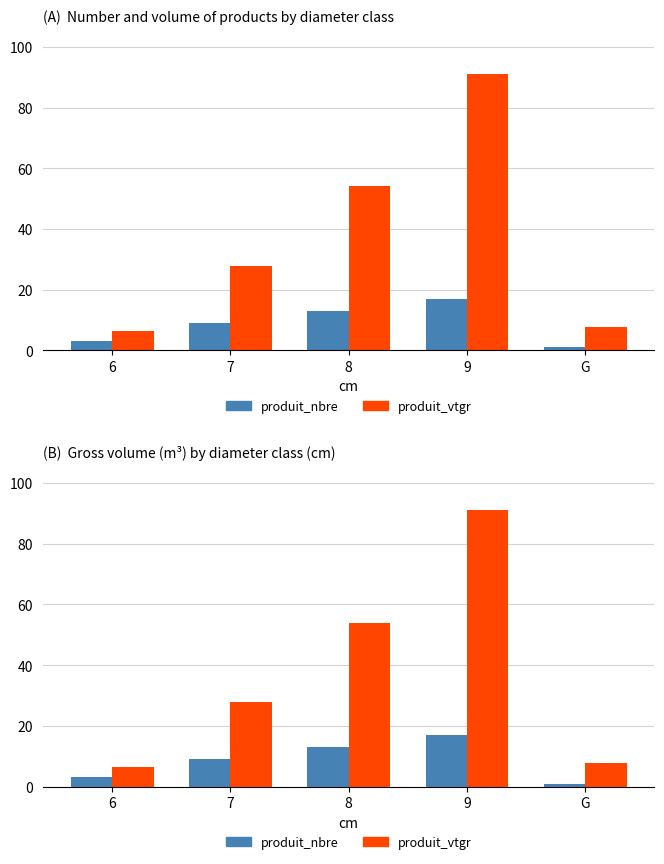

Is the value of produit_nbre at 6 greater than the value of produit_vtgr at 8?

No